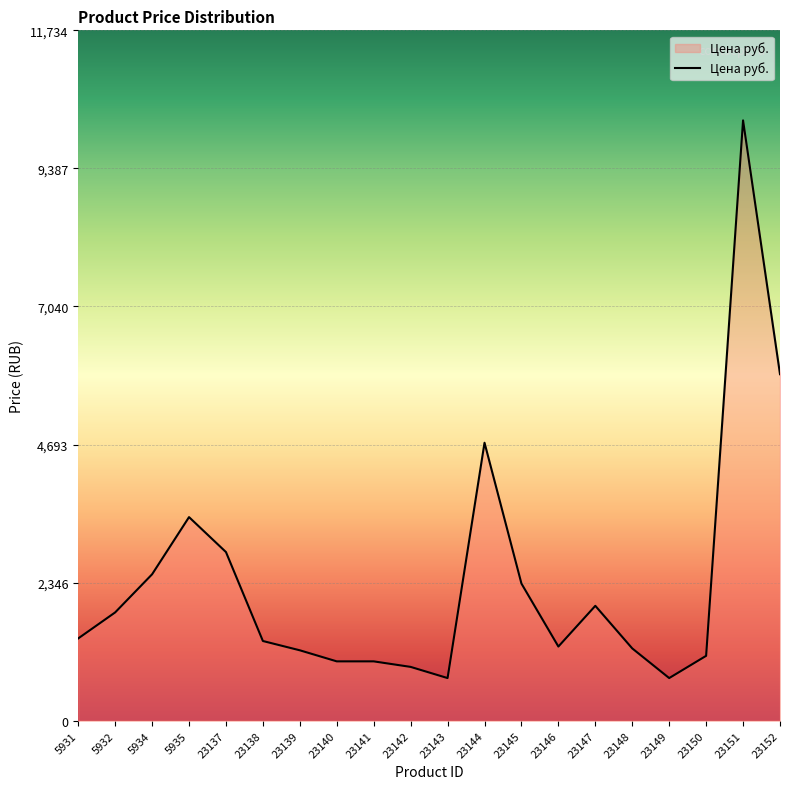

Between 23152 and 23139, which is larger?

23152